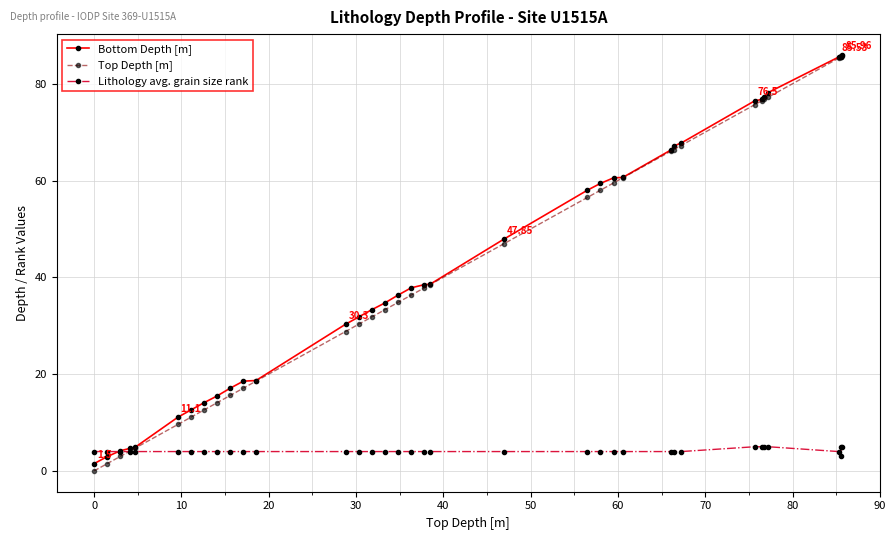

Count the number of data series in this chart.

3